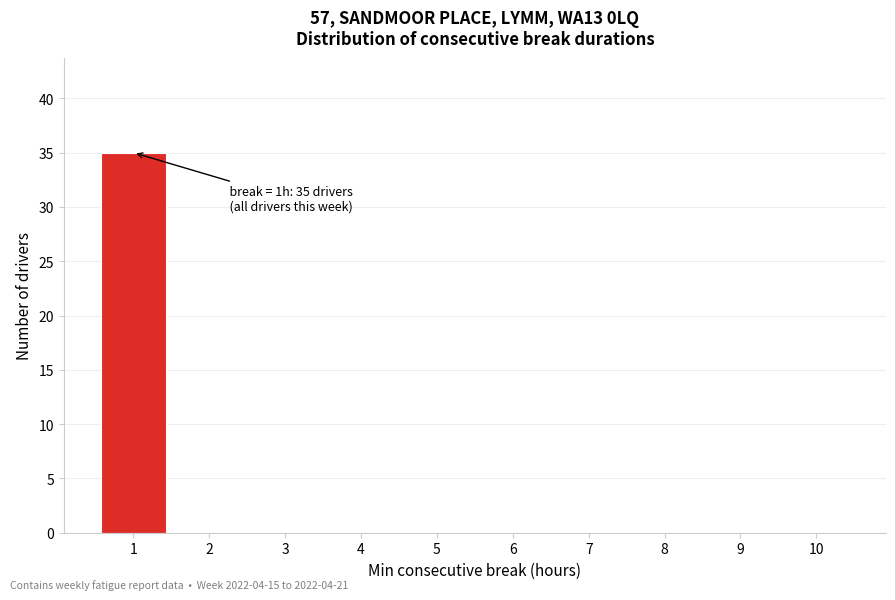

Reading left to right, what are all the values shown in this chart?

1=35	2=0	3=0	4=0	5=0	6=0	7=0	8=0	9=0	10=0